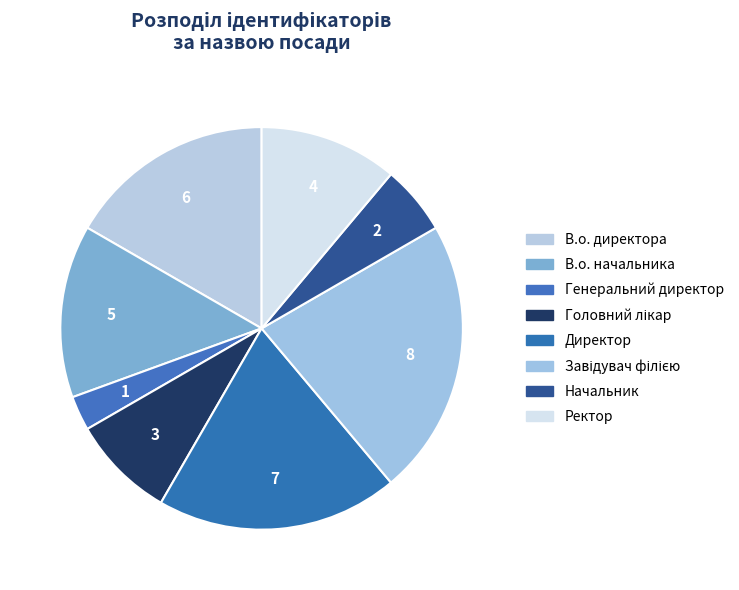

Count the number of slices in the pie.

8